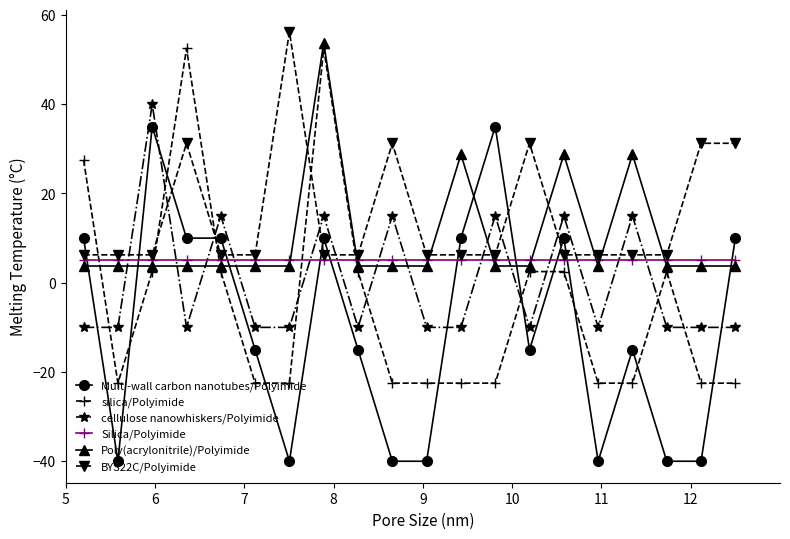

What is the minimum value shown in the chart?

-40.0